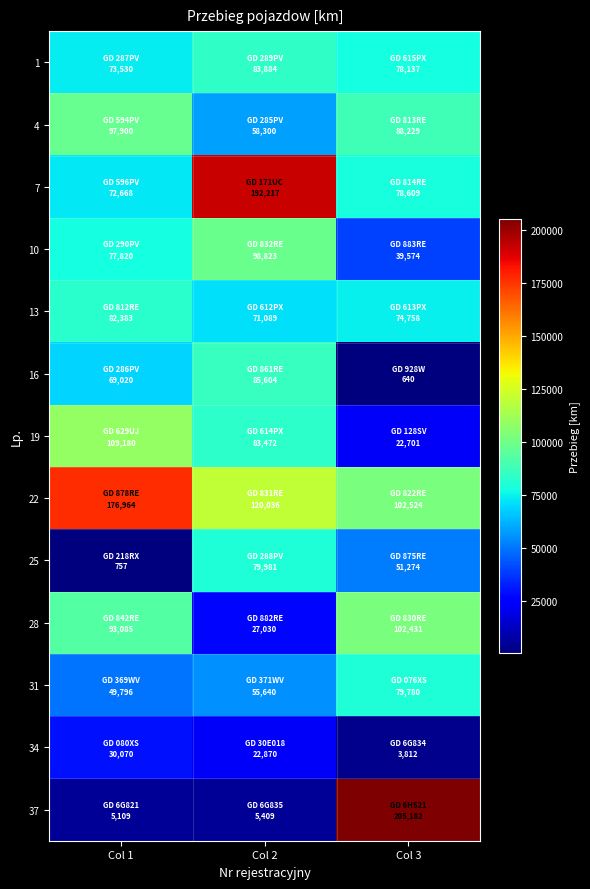

Count the number of categories in the chart.

3